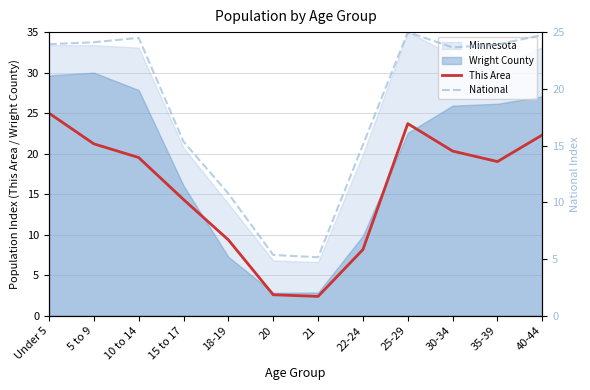

Reading left to right, what are all the values shown in this chart?

This Area: 25.0	21.2	19.5	14.3	9.4	2.6	2.4	8.2	23.7	20.3	19.0	22.3
National: 23.9	24.1	24.5	15.3	10.8	5.4	5.2	15.1	25.0	23.6	23.9	24.8